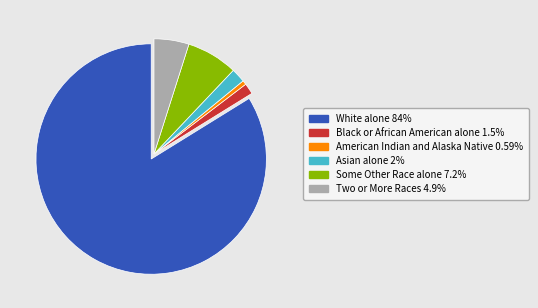

Is there any slice that represents more than half of the pie?

Yes